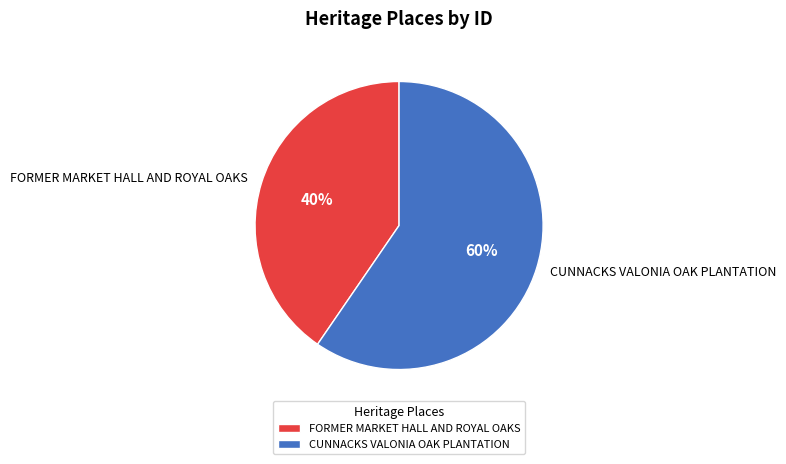

Approximately how many times larger is the value at FORMER MARKET HALL AND ROYAL OAKS compared to CUNNACKS VALONIA OAK PLANTATION?

0.7